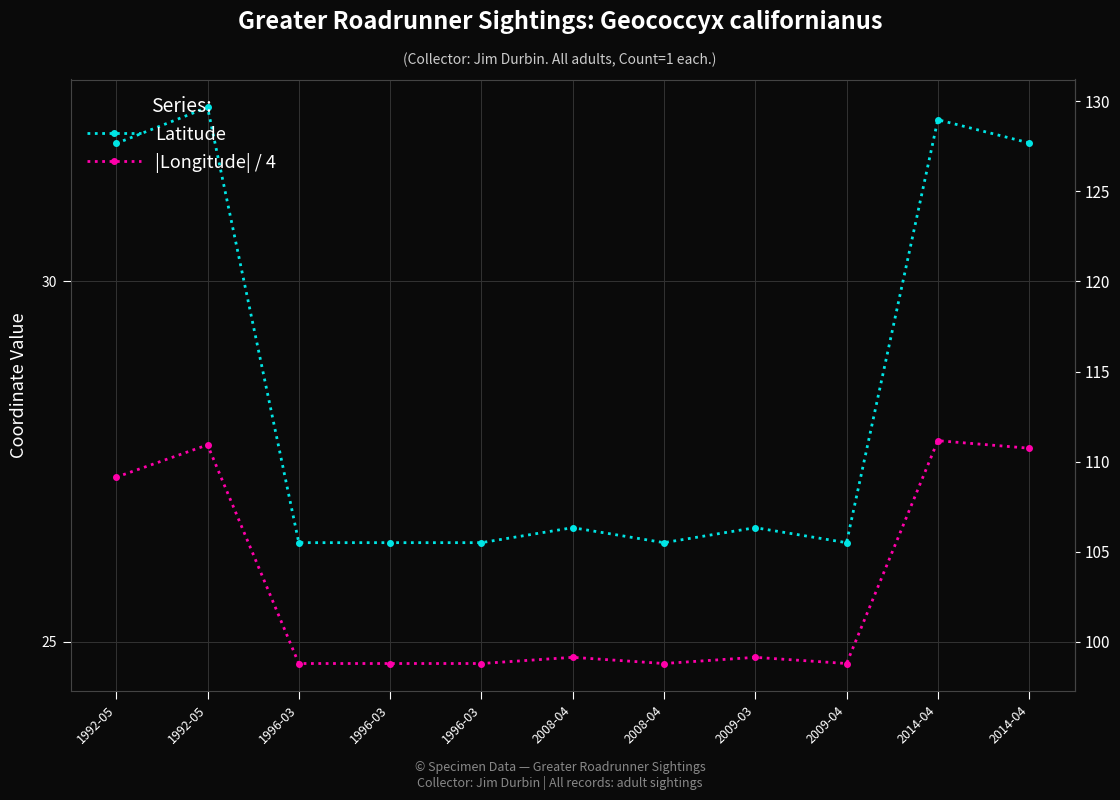

How many lines are shown in the chart?

2